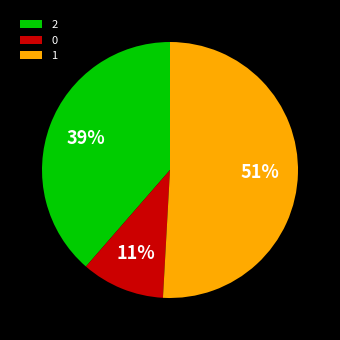

Is the sum of 1 and 0 greater than half?

Yes